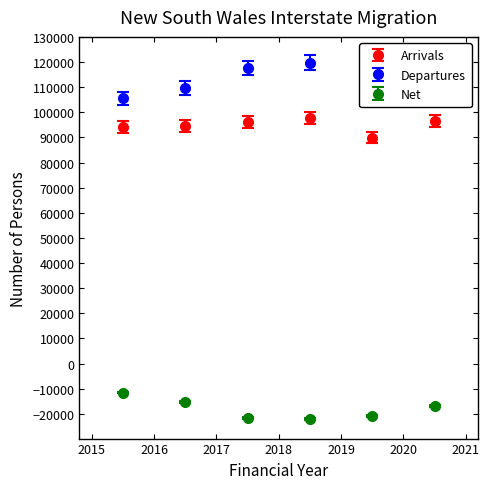

What is the minimum value shown in the chart?

-22063